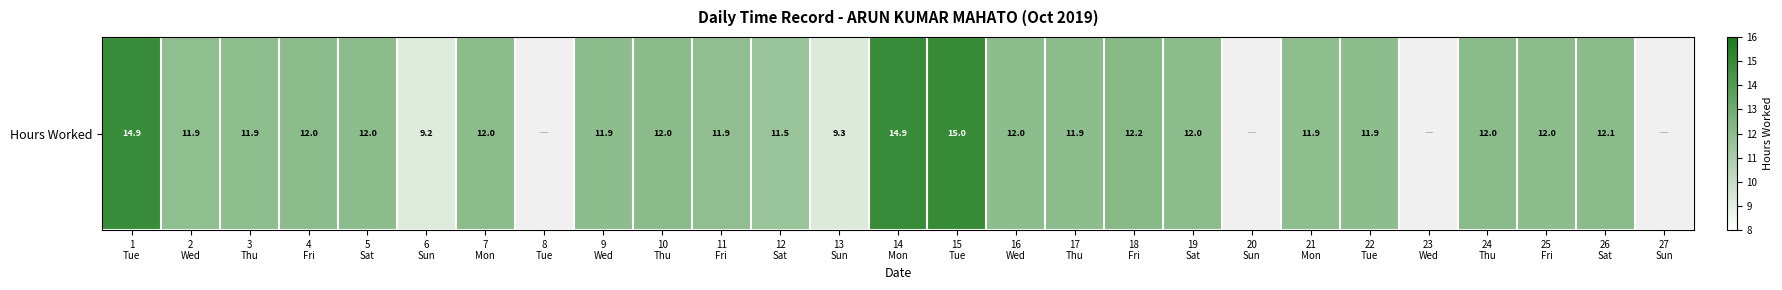

What is the difference between the maximum and minimum values?

15.0